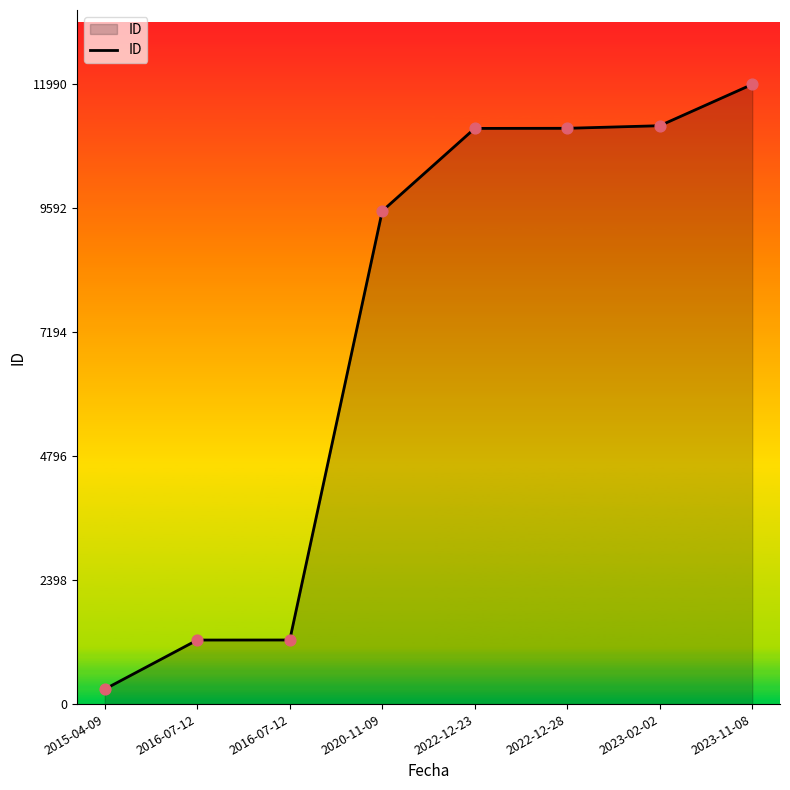

How many lines are shown in the chart?

1